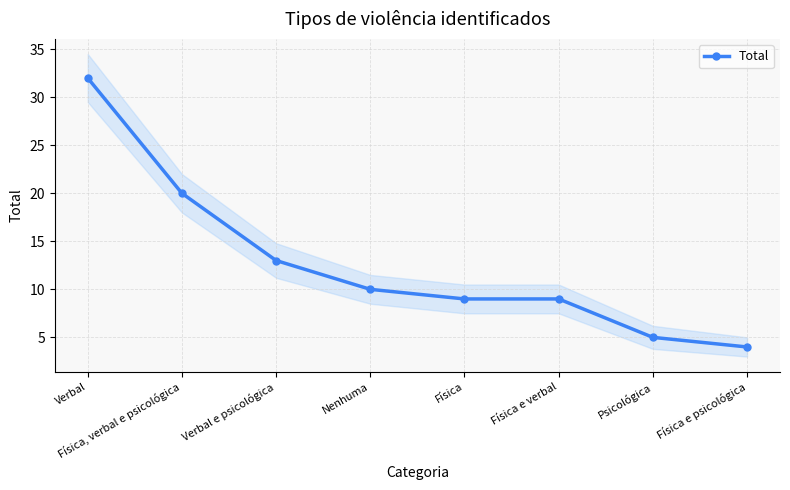

Is it true that the value at Física is 13?

False